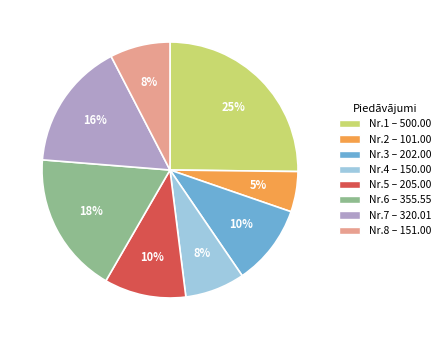

To the nearest percent, what is the average slice percentage?

12%